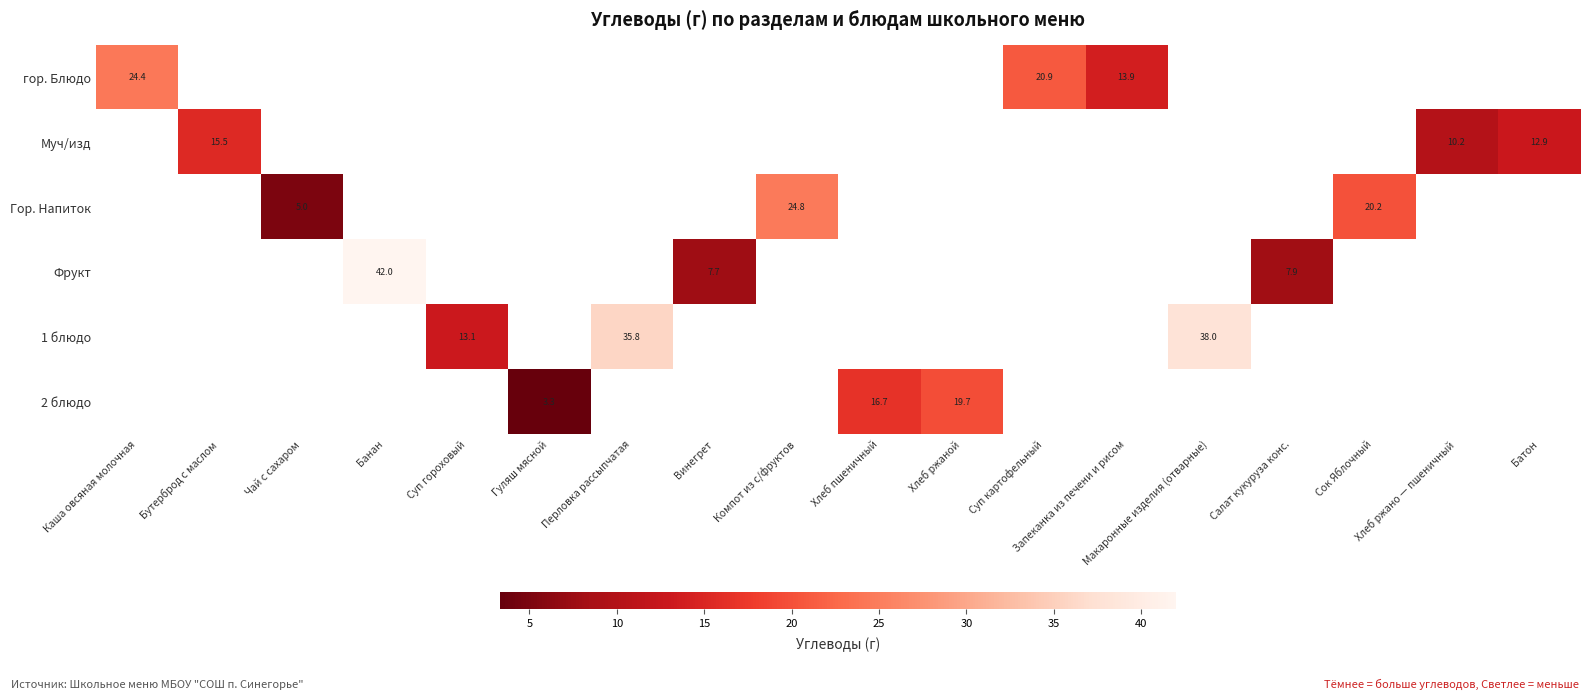

Between Винегрет and Батон, which is larger?

Батон